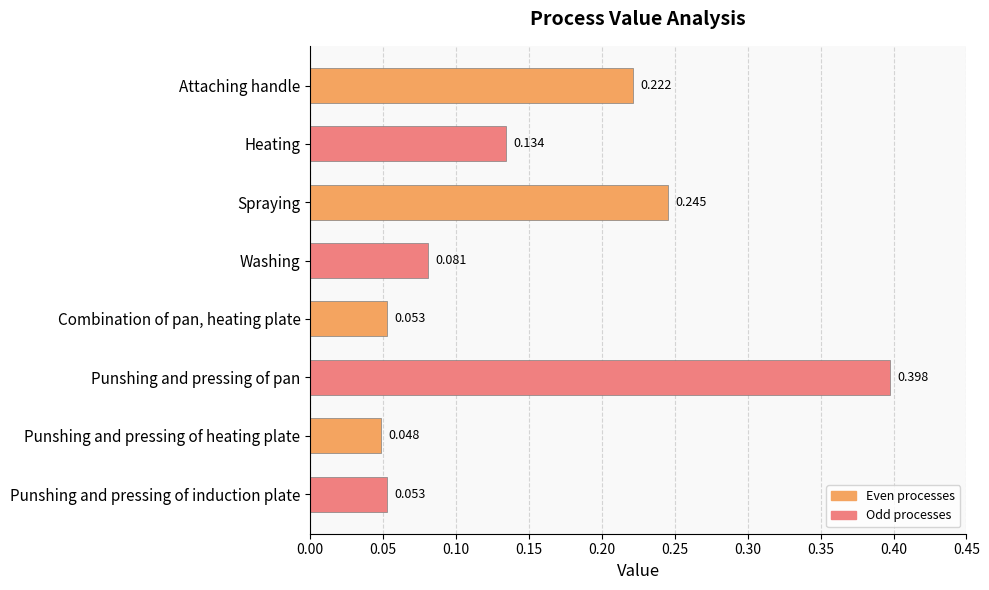

What is the sum of all values?

1.2